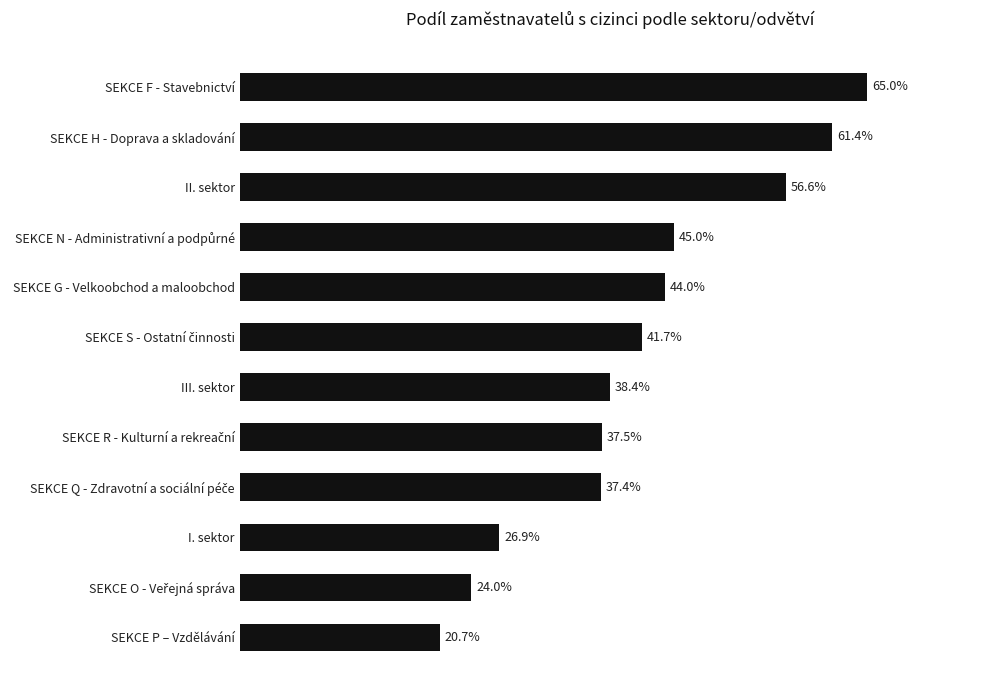

At which category does the chart reach its minimum across all series?

SEKCE P – Vzdělávání